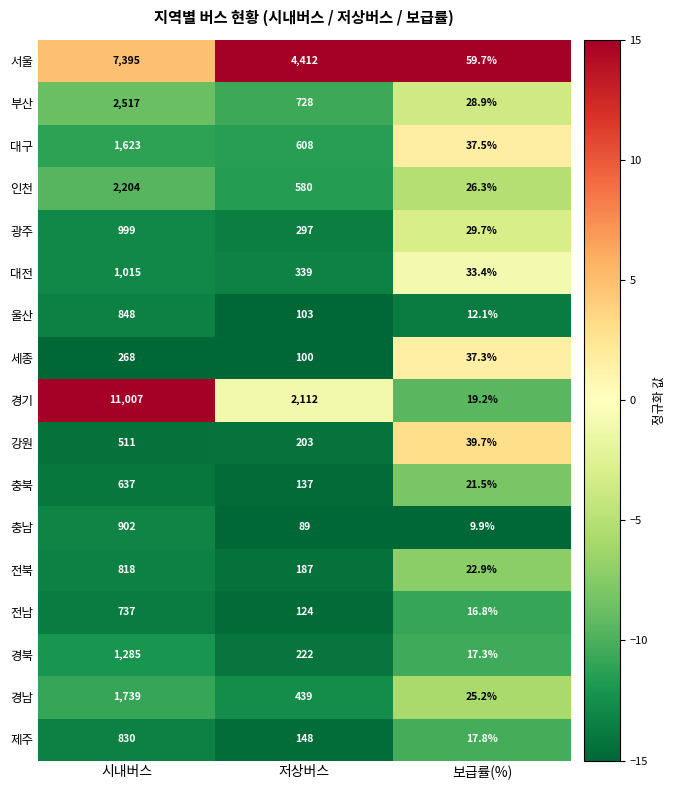

How many distinct data groups are displayed?

17